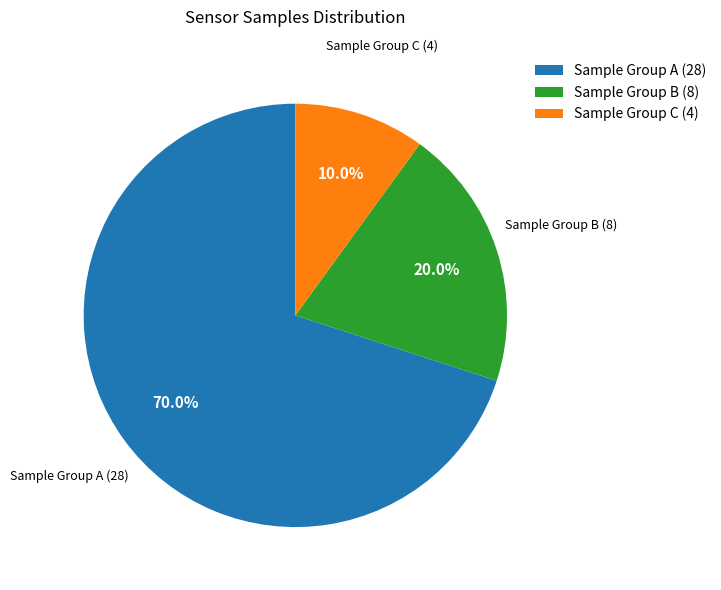

What is the largest slice in the pie chart?

Sample Group A (28)